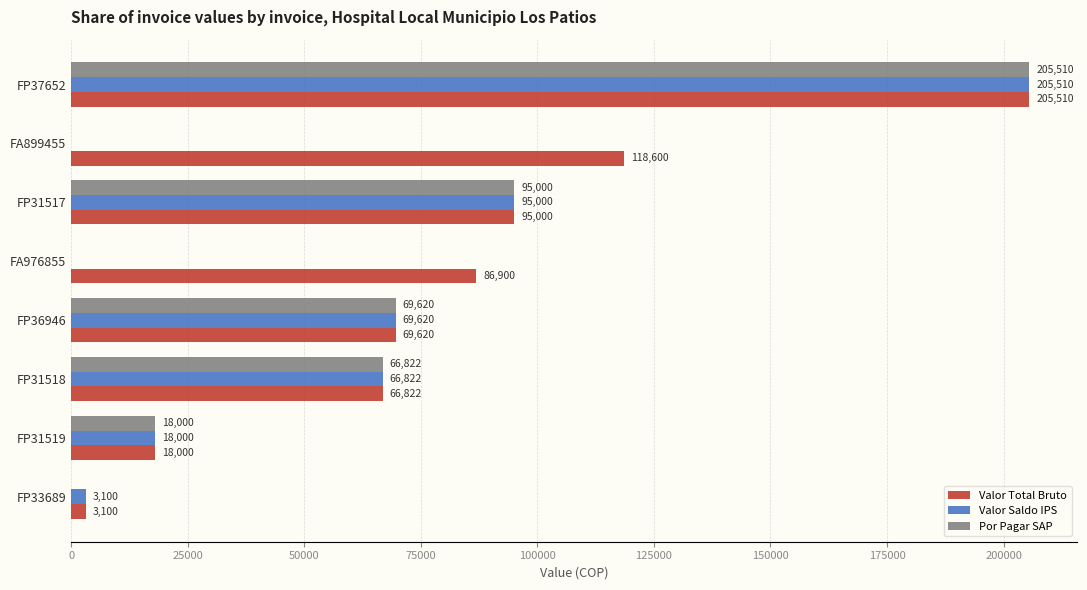

How many categories are shown in the chart?

8